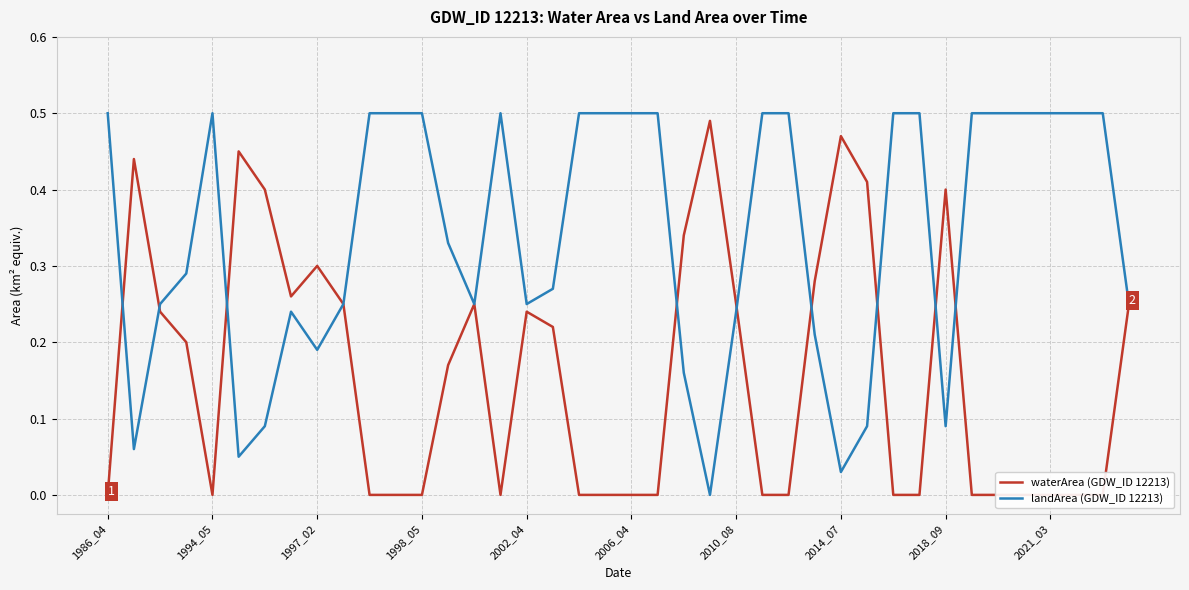

How many values in the waterArea (GDW_ID 12213) series exceed 0?

20